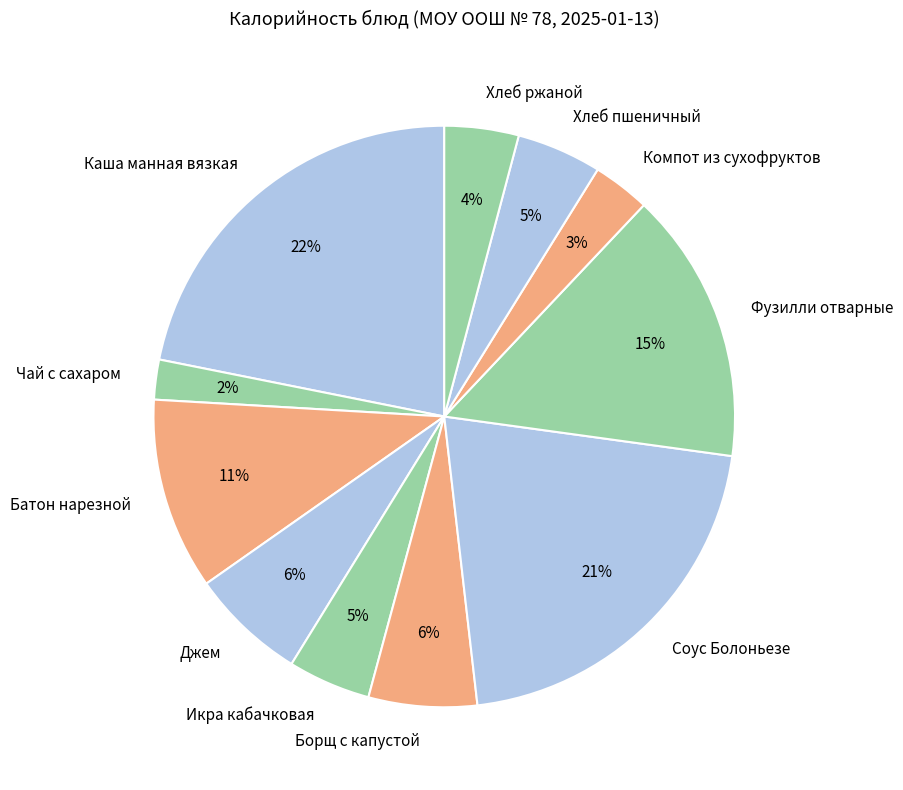

Is it true that Джем is 1% of the pie?

False